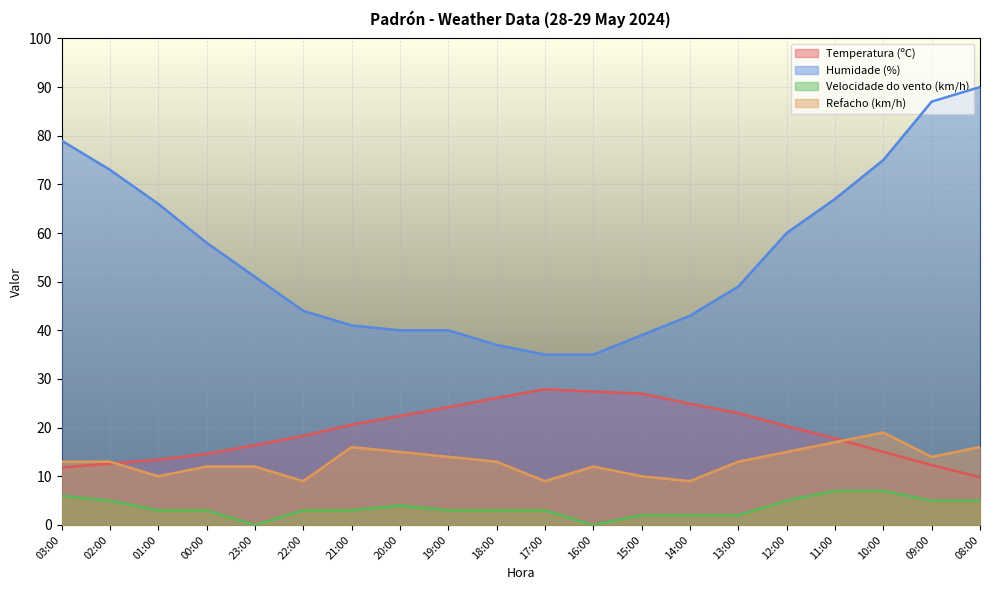

The value of Refacho (km/h) at 21:00 is 16.0. True or false?

True